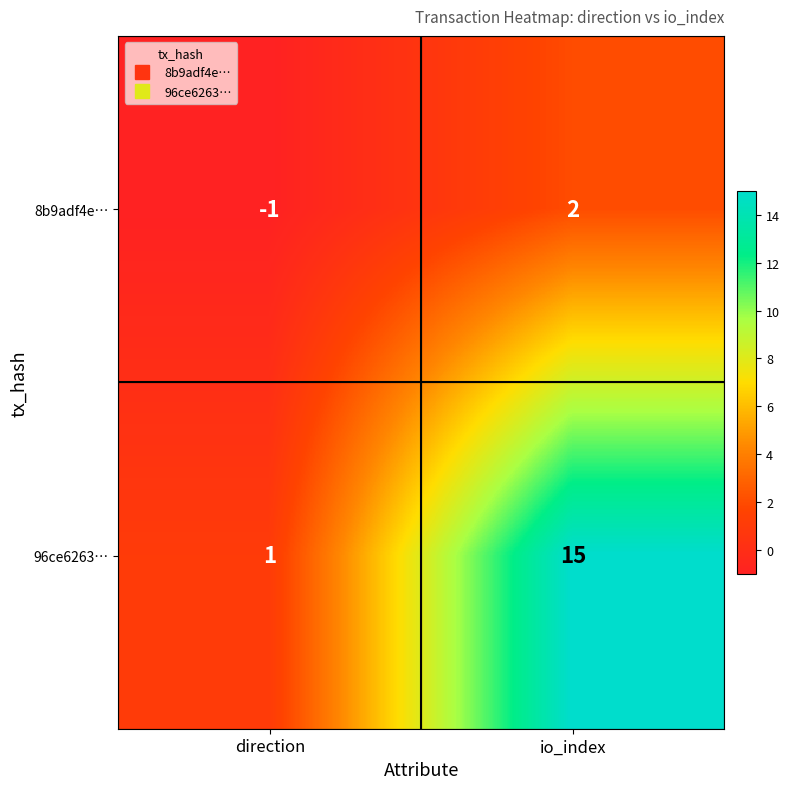

Between direction and io_index, which series saw the biggest shift?

96ce6263…